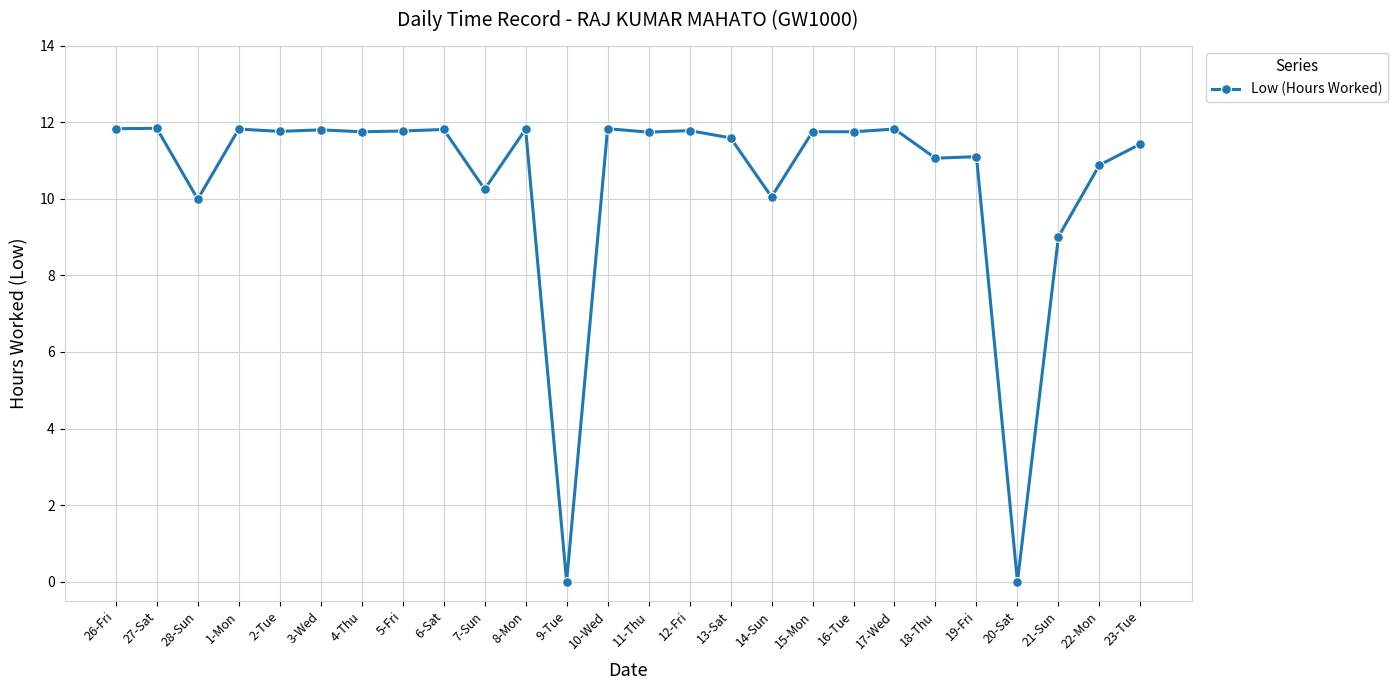

How many values exceed 11?

19